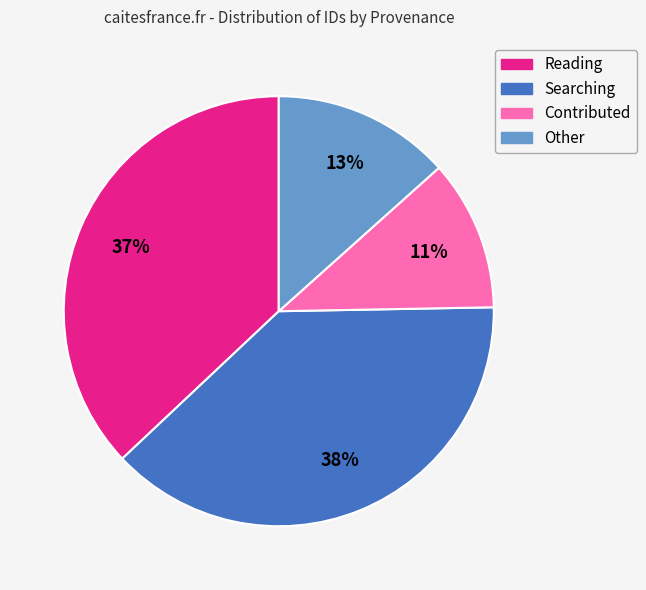

Does any single category account for the majority?

No